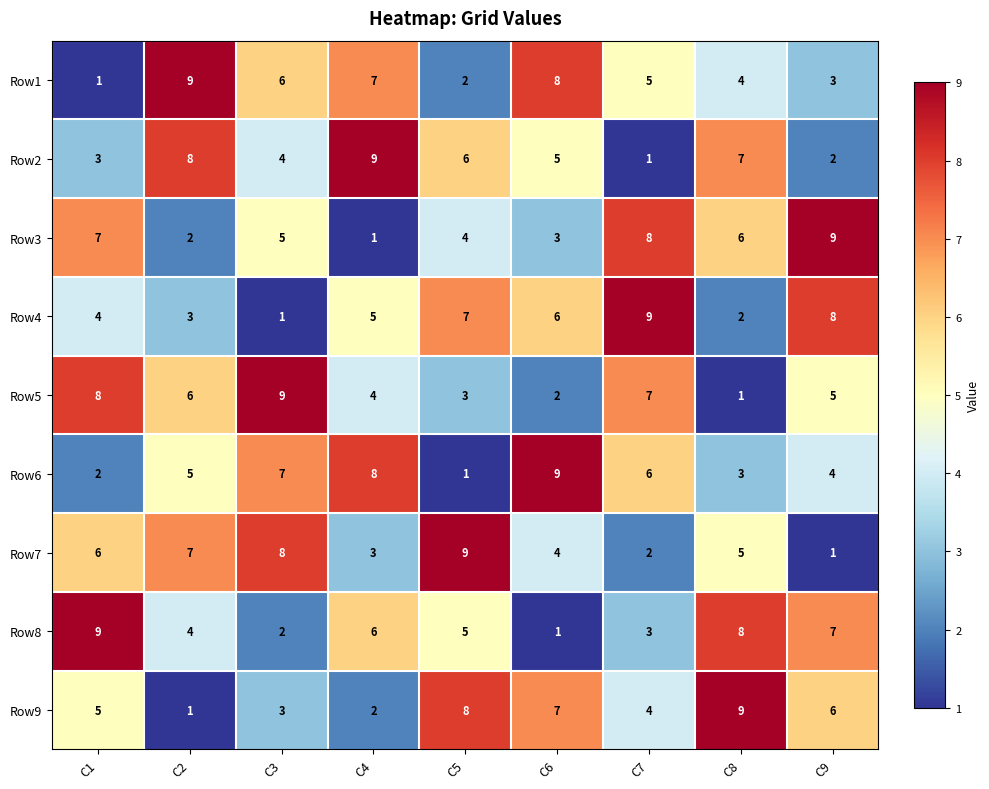

What is the difference between the maximum and minimum values in the Row4 series?

8